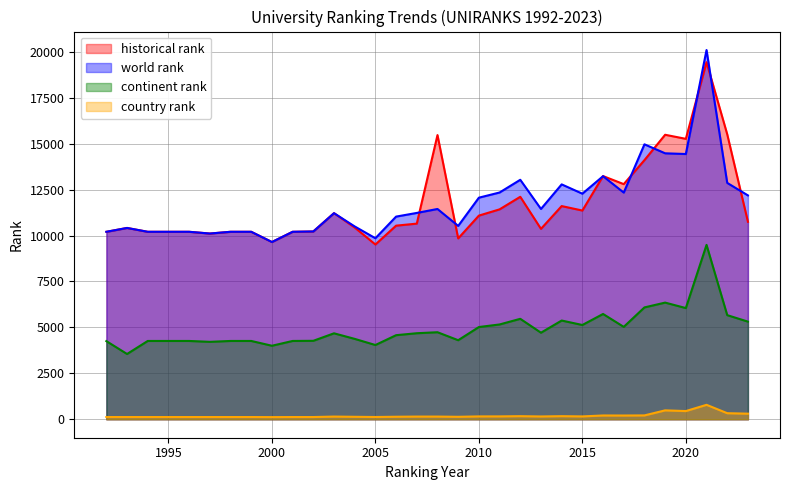

What is the total value across all series at 2011?

29089.5